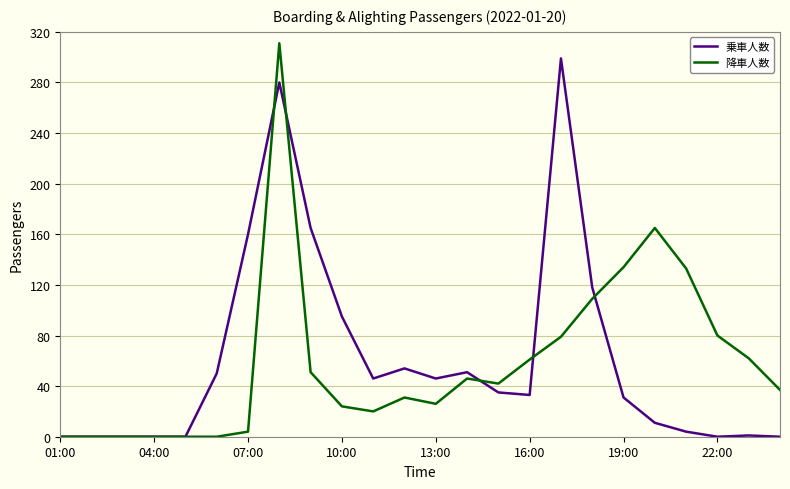

What is the maximum value shown in the chart?

311